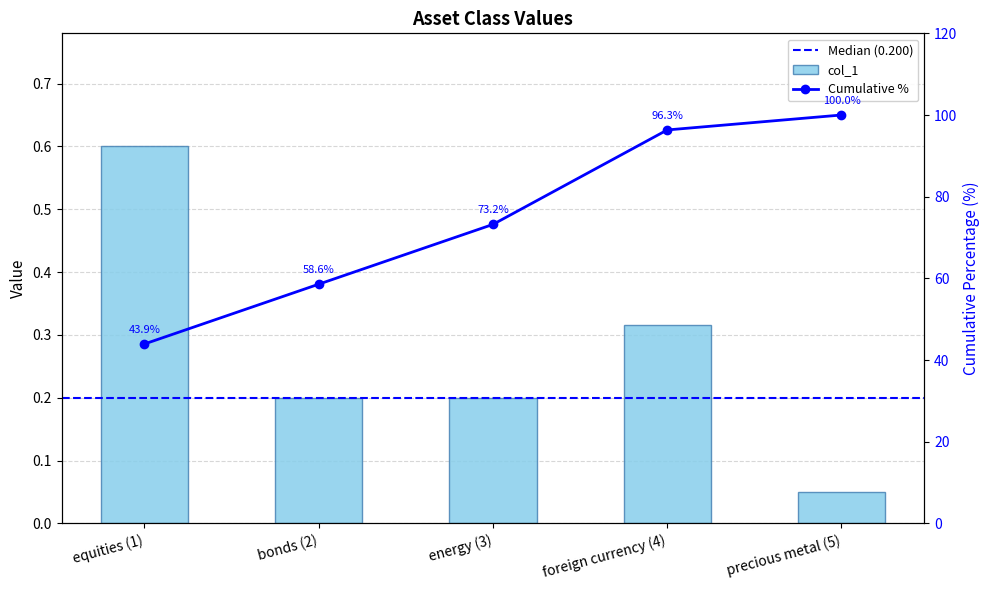

Rank the categories by value from lowest to highest.

precious metal (5), bonds (2), energy (3), foreign currency (4), equities (1)